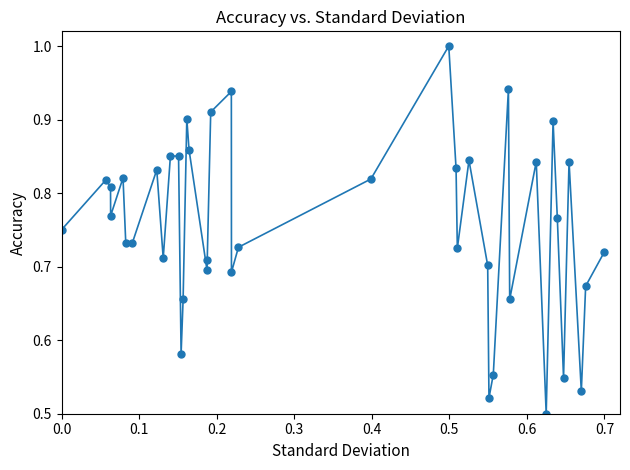

True or false: the data has more than 1 interior local peaks.

True